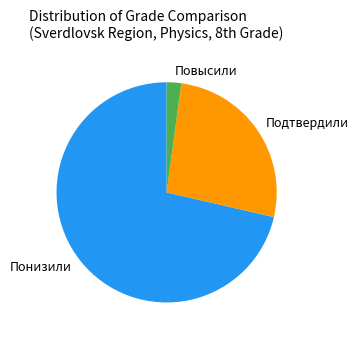

Combined, do Подтвердили and Повысили account for over 50%?

No